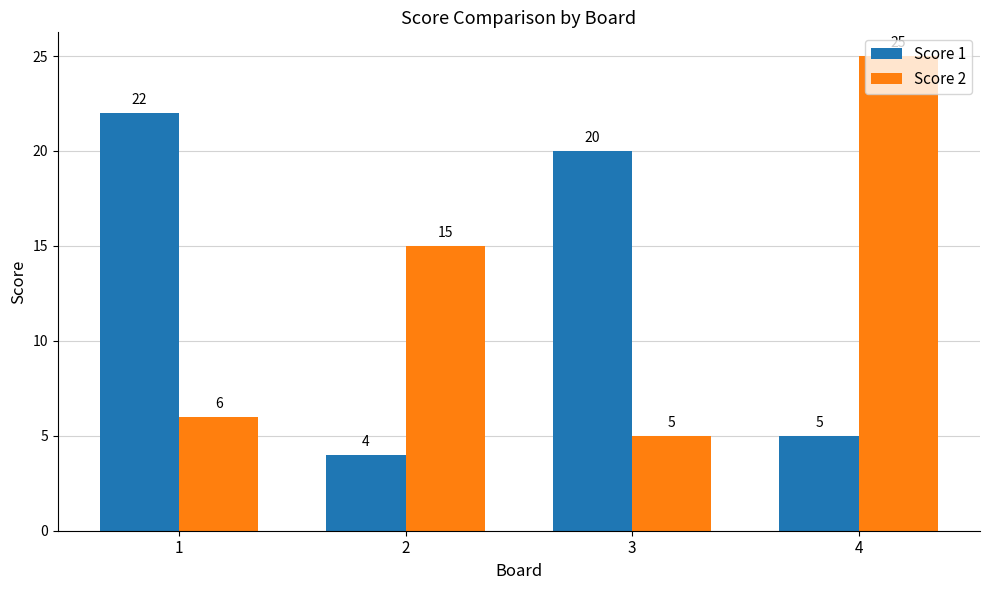

What is the sum of the Score 2 values at 2 and 4?

40